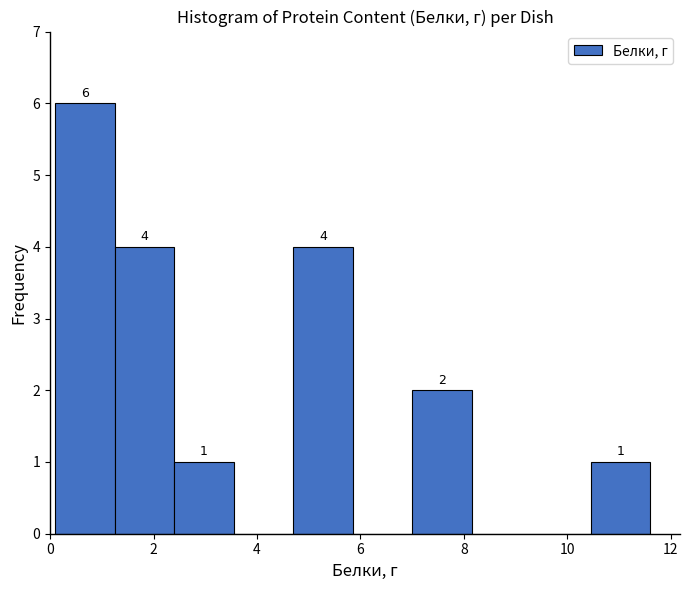

Over which range of the x-axis is the bar tallest?

0.10 to 1.25